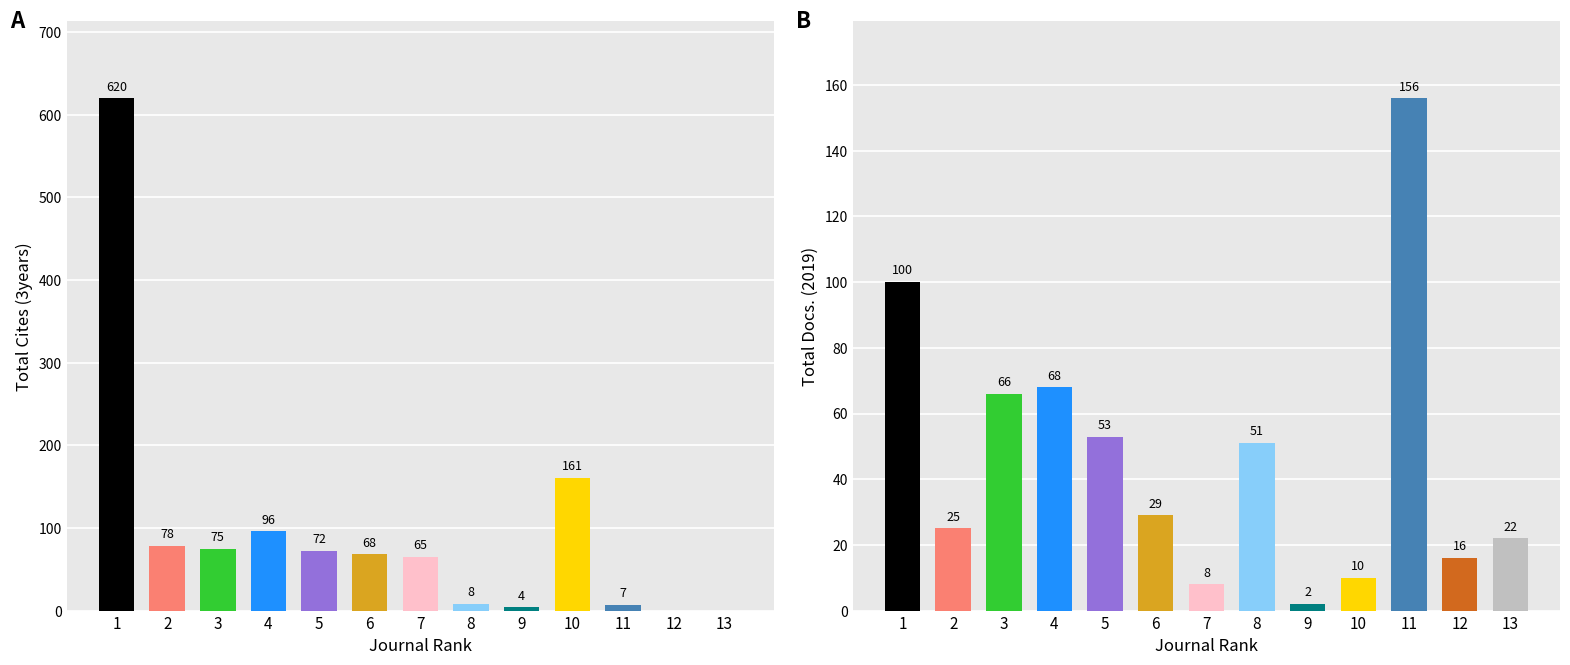

What is the highest value of the Total Cites (3years) series?

620